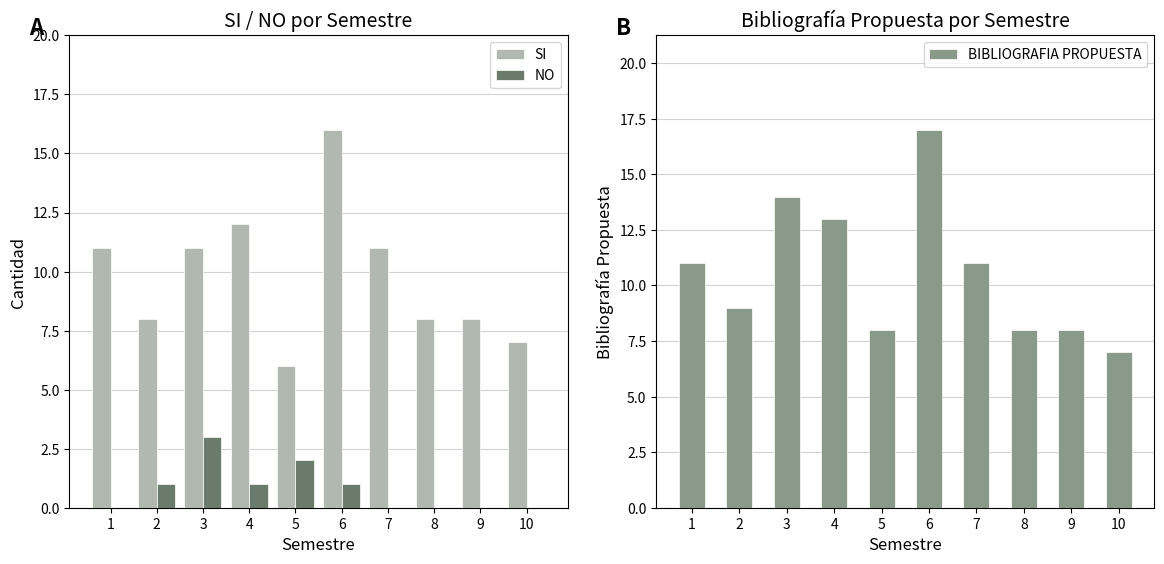

How many values in the NO series exceed 1?

2